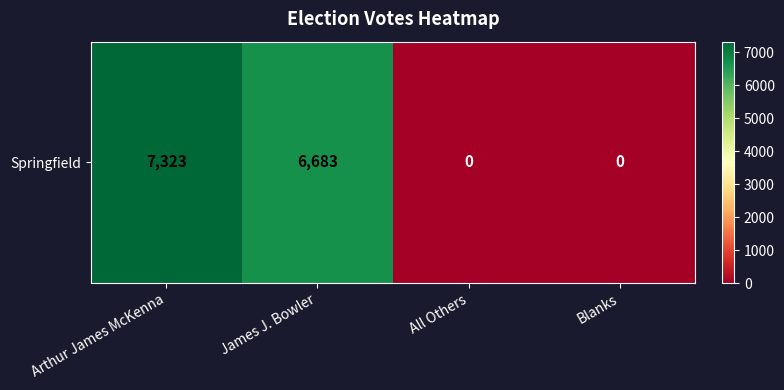

Which category has the highest value across all series?

Arthur James McKenna